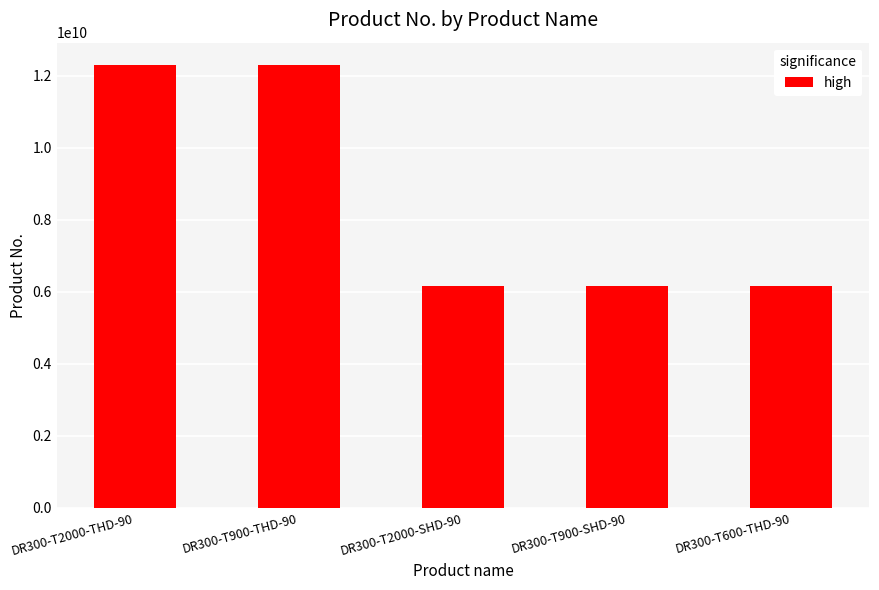

True or false: the data shows 12303521560 at DR300-T900-THD-90.

True